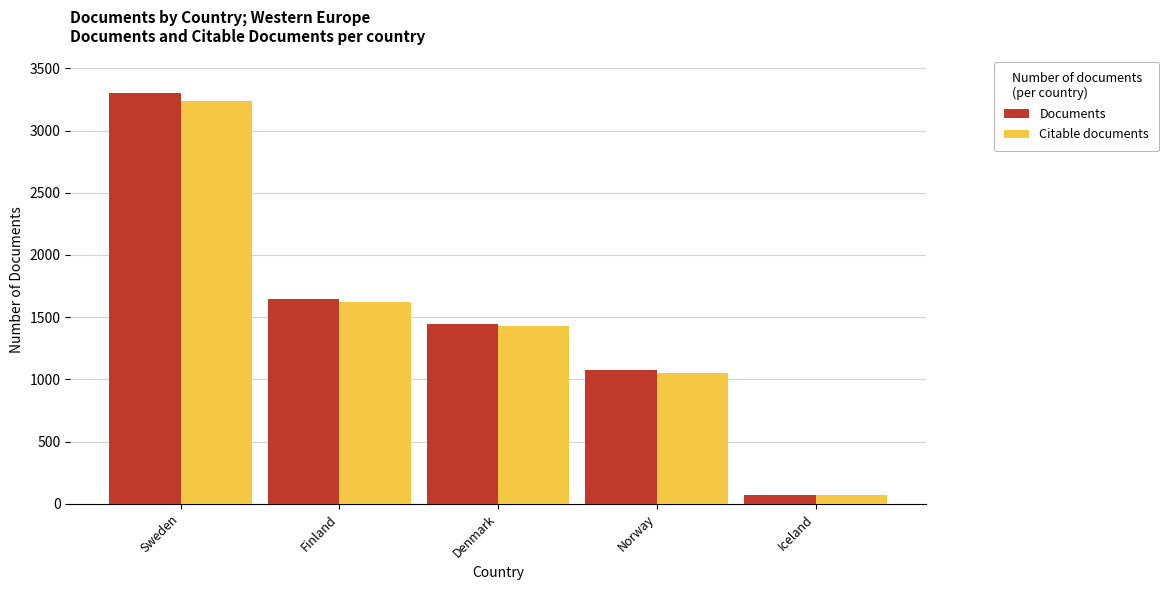

What is the lowest value of the Documents series?

67